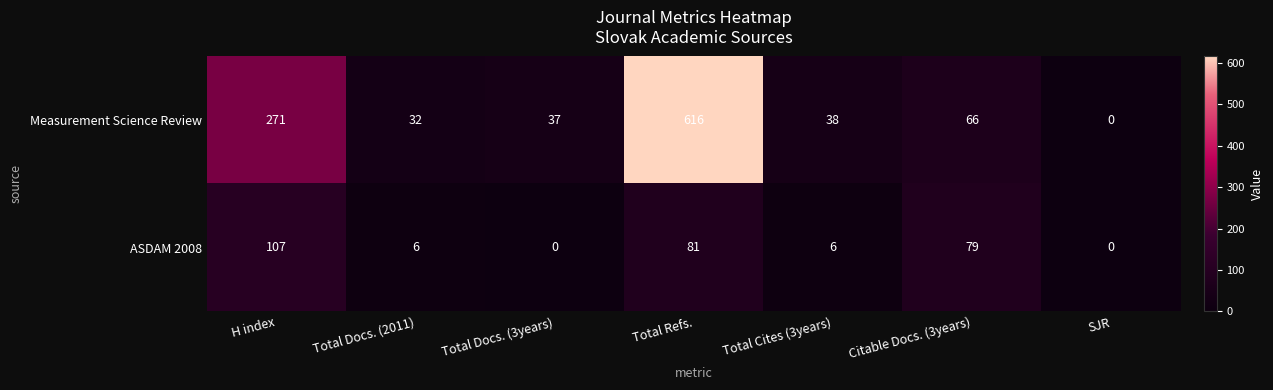

Which series has the largest total across all categories?

Measurement Science Review